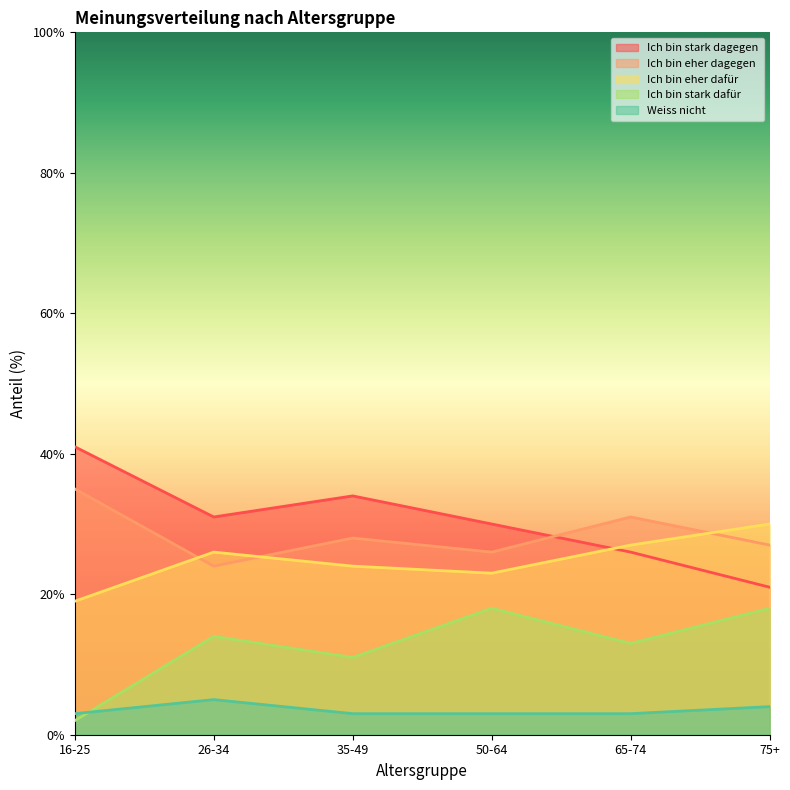

What is the sum of the Ich bin eher dafür values at 50-64 and 16-25?

42